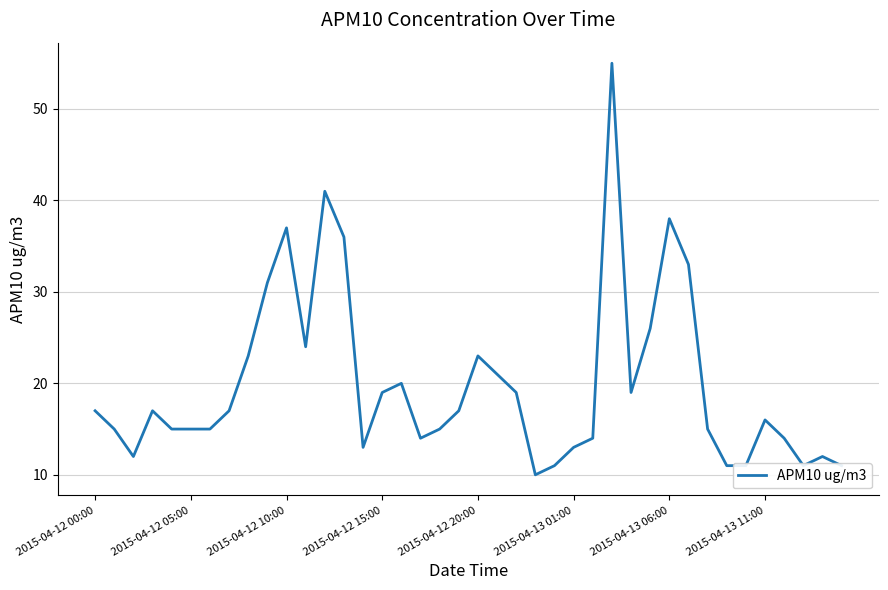

What is the difference between the maximum and minimum values?

45